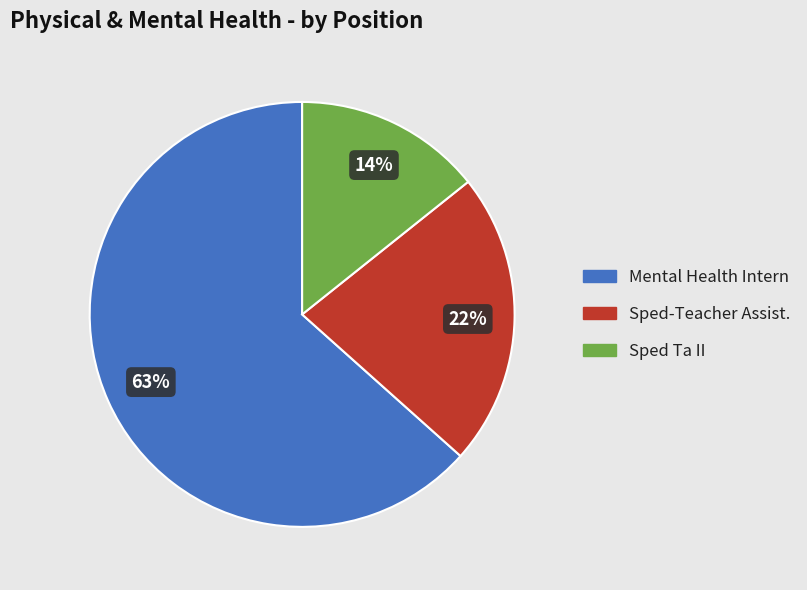

Do Mental Health Intern and Sped Ta II together represent more than half of the pie?

Yes